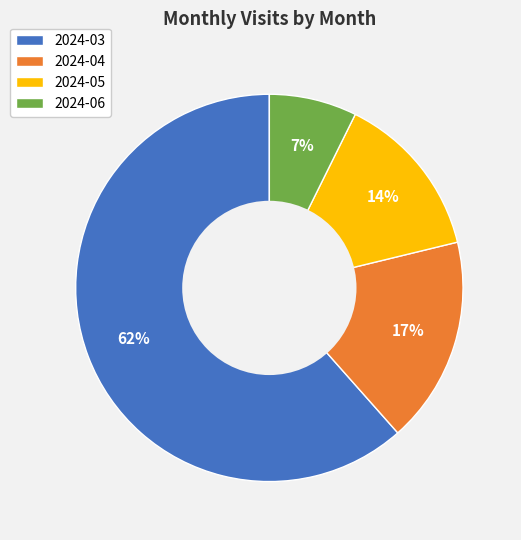

Is it true that 2024-06 is 7% of the pie?

True